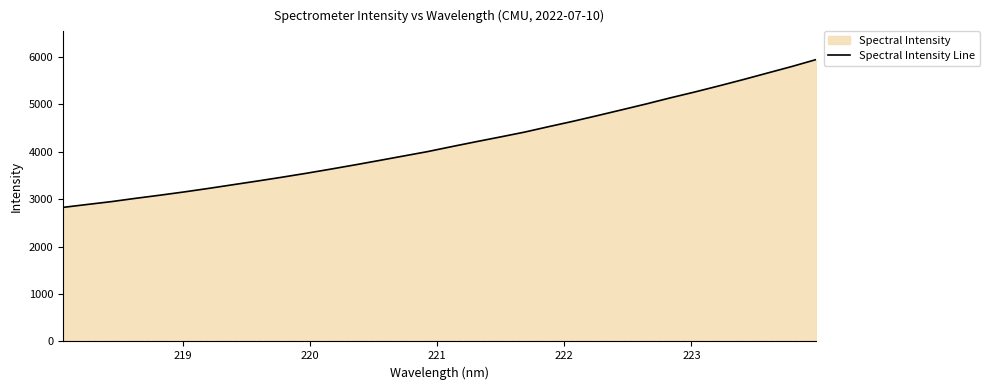

What is the greatest value displayed?

5940.2